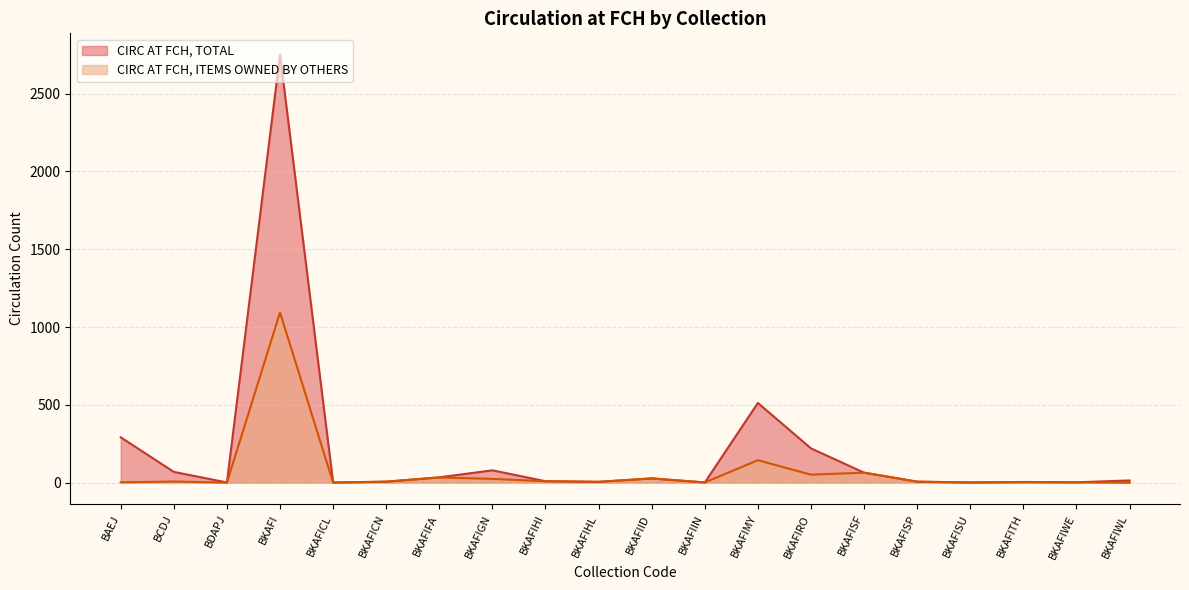

Reading right to left, what are all the values shown in this chart?

CIRC AT FCH, TOTAL: 14	2	4	1	6	64	220	512	1	27	5	9	79	34	6	1	2750	1	69	291
CIRC AT FCH, ITEMS OWNED BY OTHERS: 0	2	3	1	6	64	51	144	1	27	5	9	24	33	6	0	1094	0	7	2